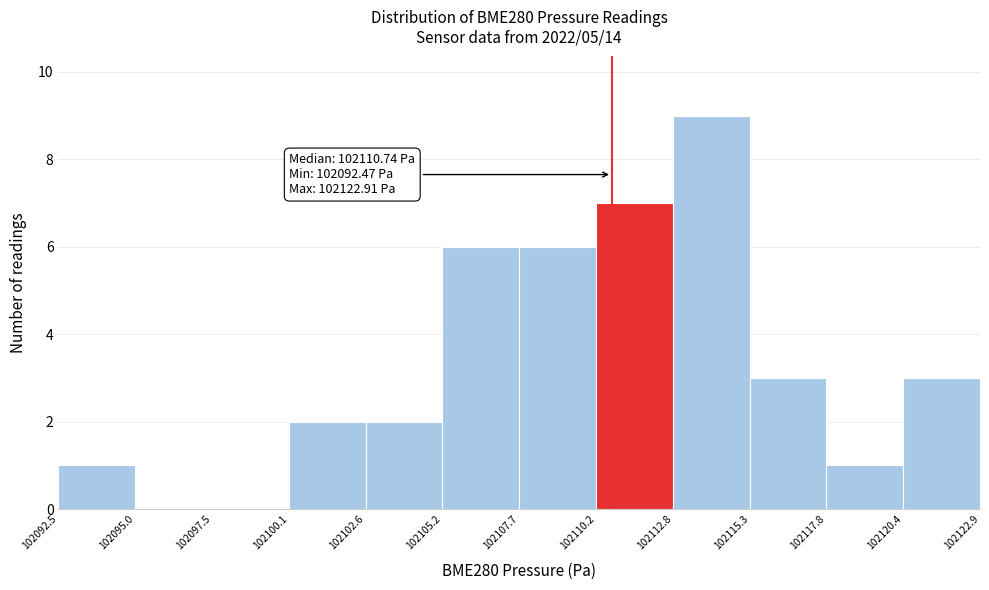

Over which range of the x-axis is the bar tallest?

102112.8 to 102115.3